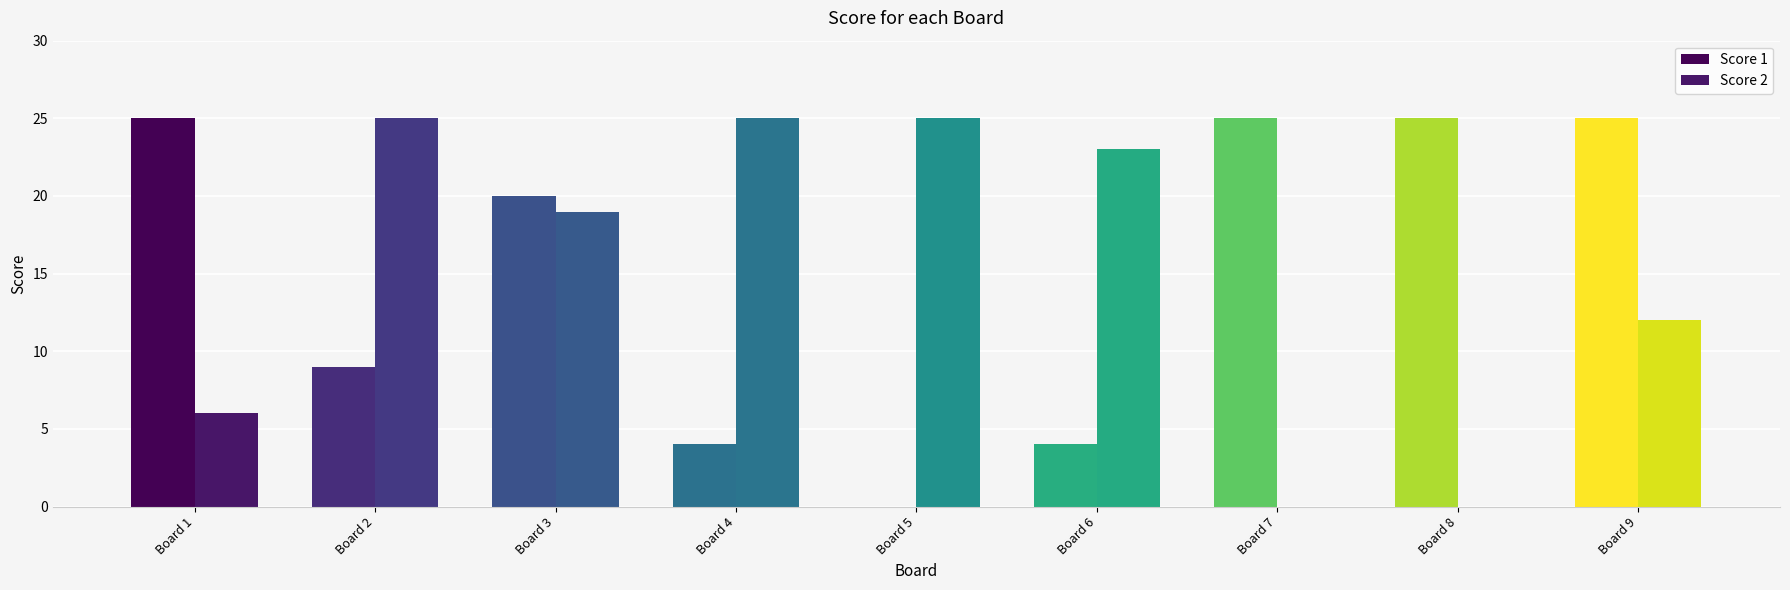

At which label does Score 1 reach its peak?

Board 1